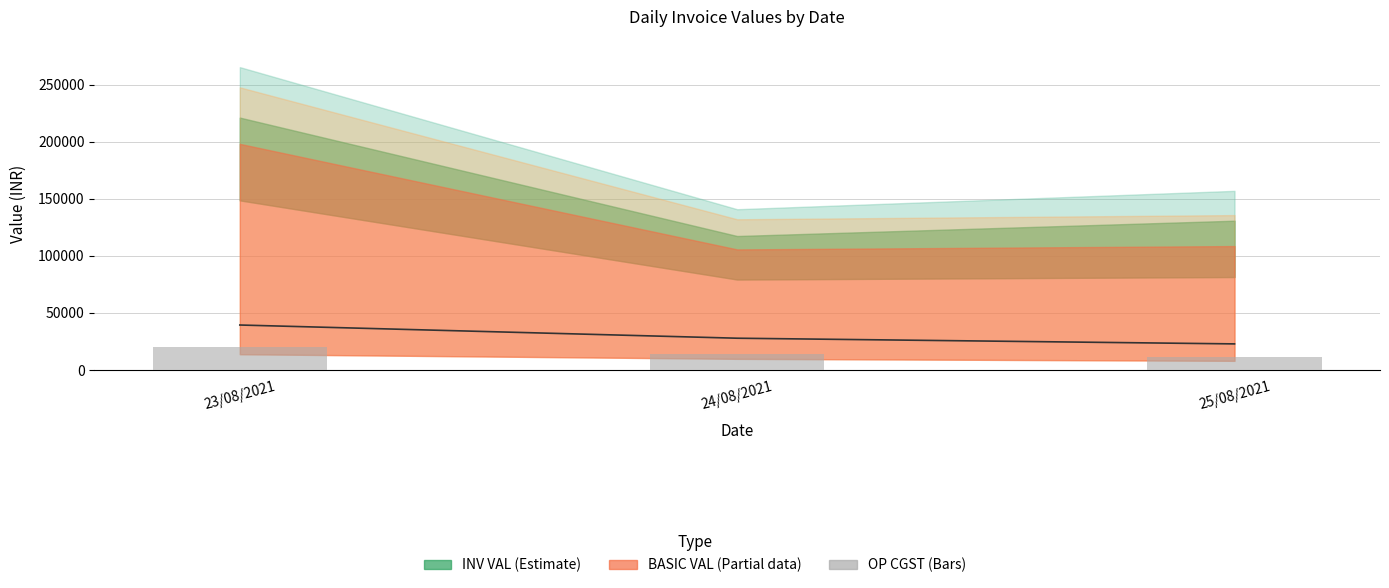

Which category has the highest value in the CGST+SGST series?

23/08/2021